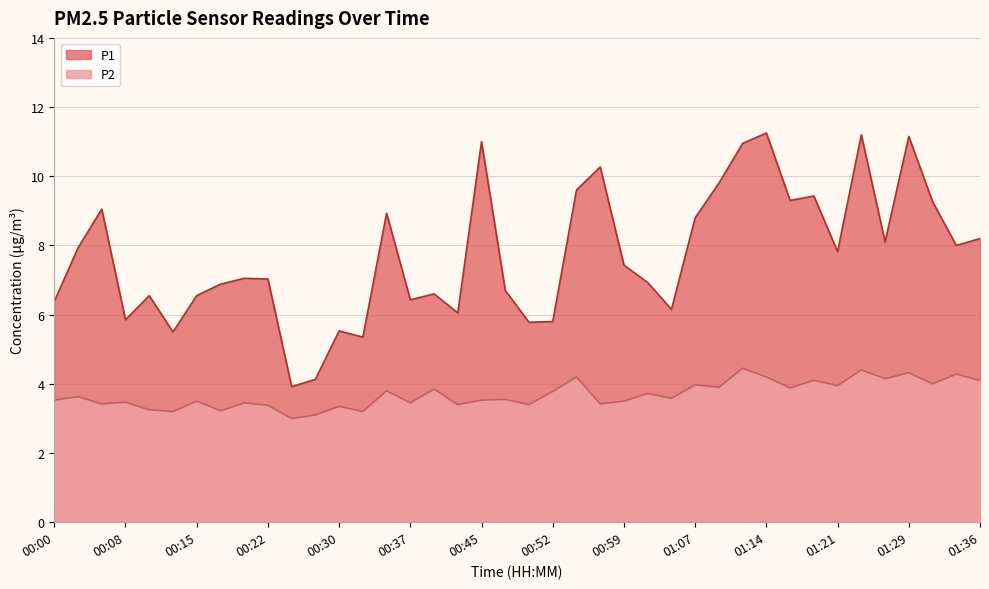

What is the spread (max minus min) of values at 00:42?

2.6